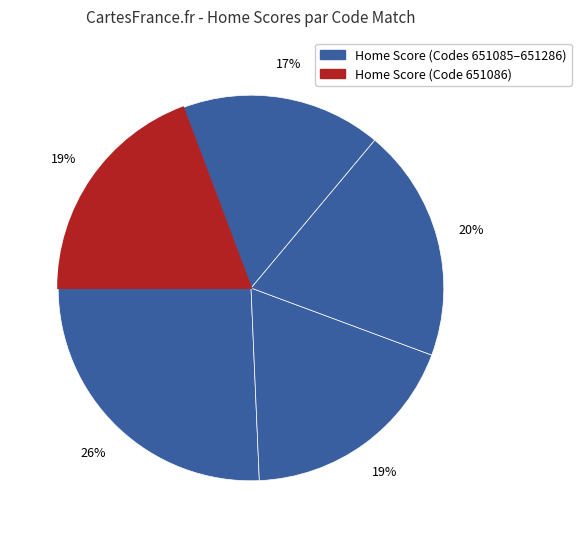

How many slices are in this pie chart?

5